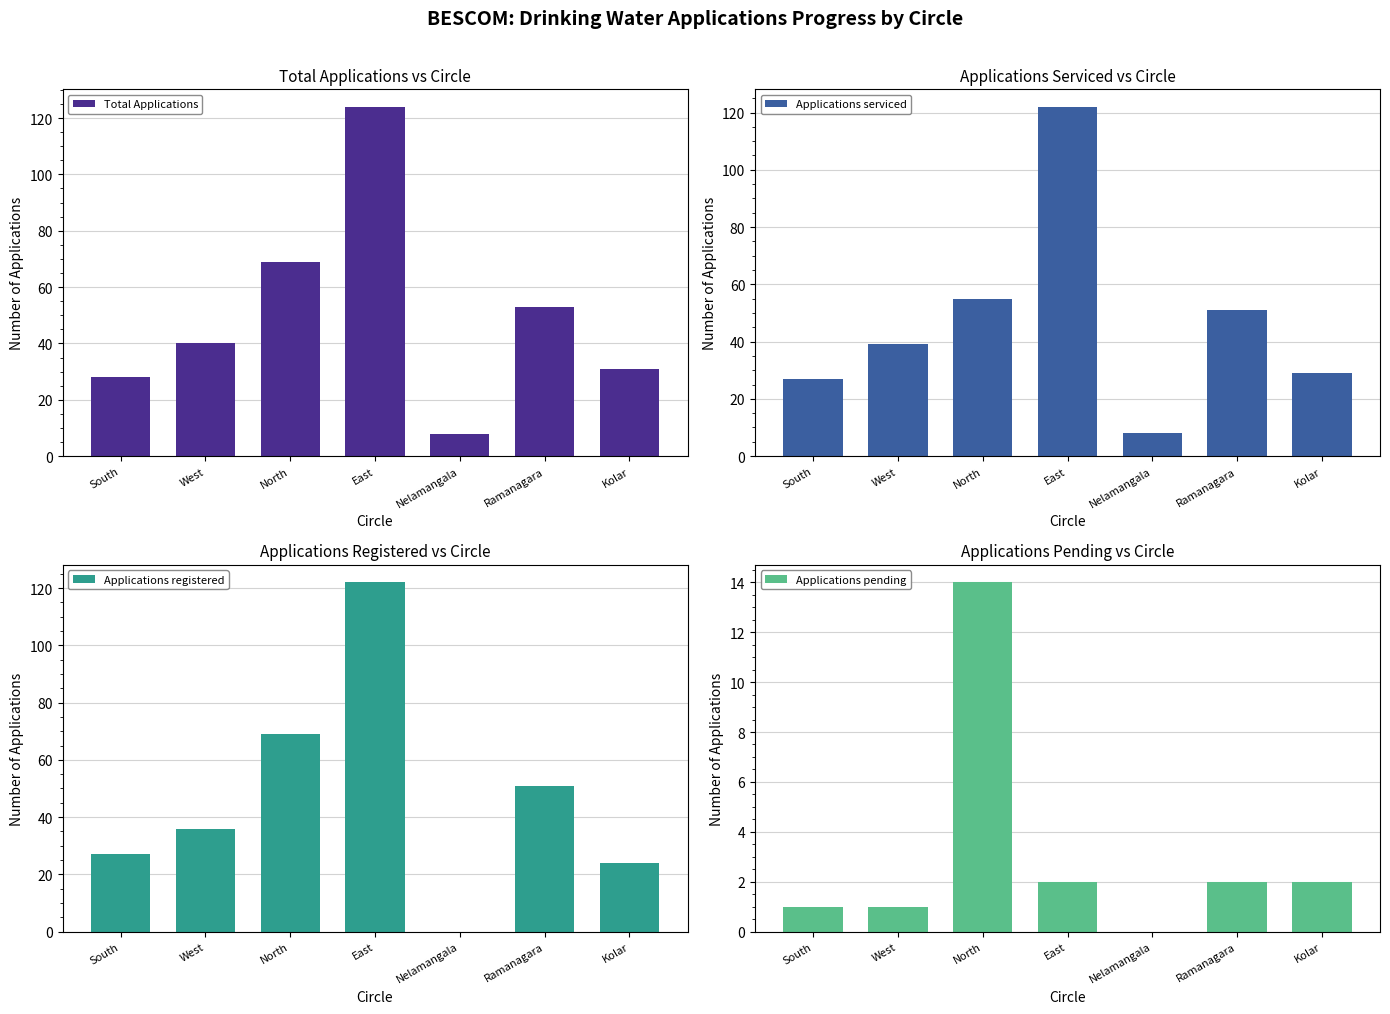

The value of Applications serviced at Ramanagara is 51. True or false?

True